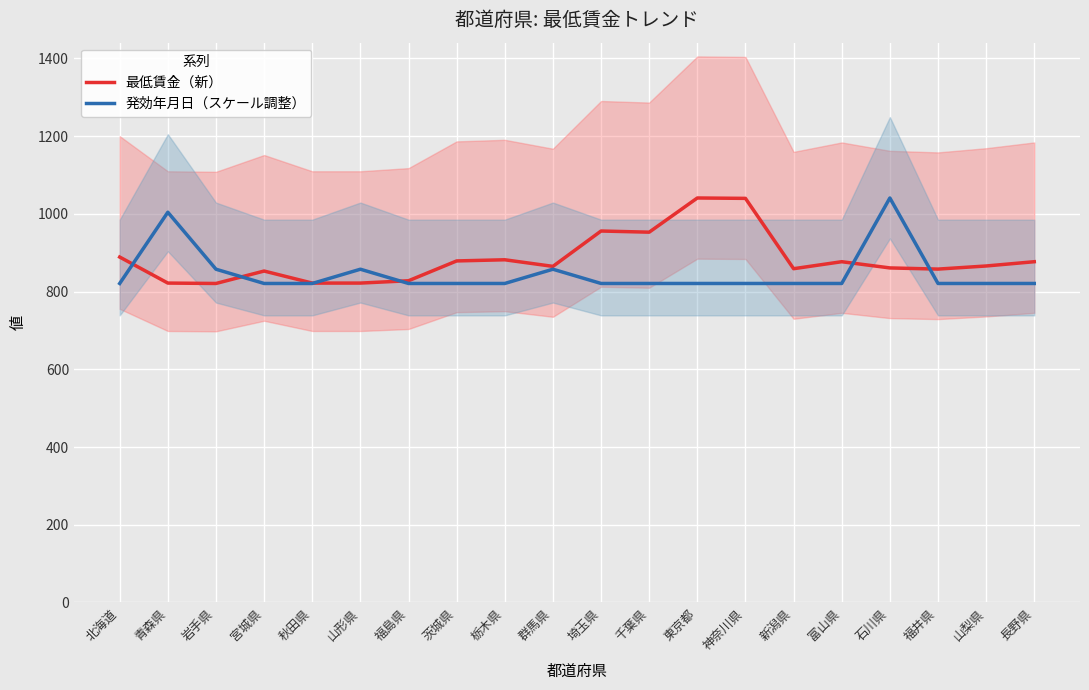

At how many categories does at least one series exceed 1025?

3